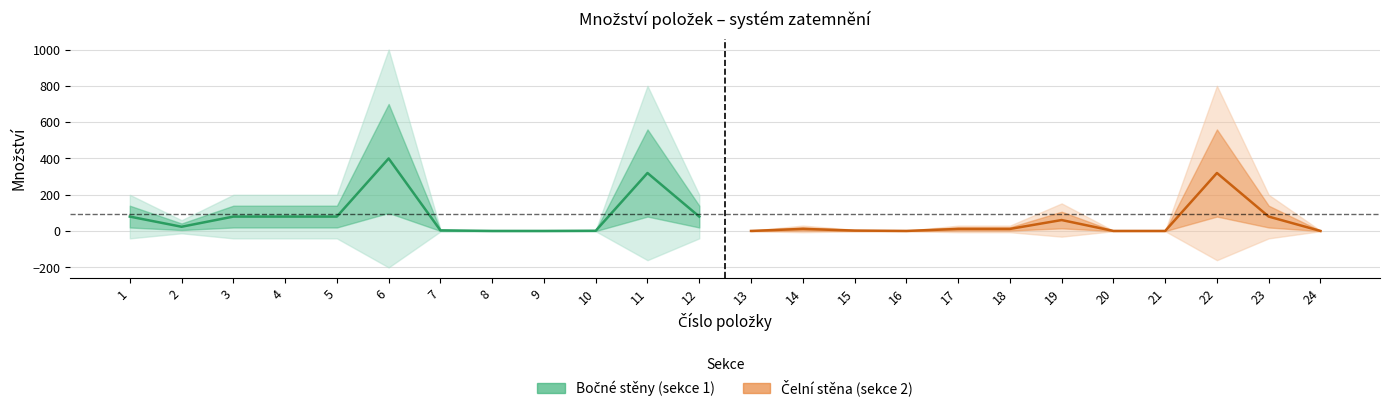

At which label does Bočné stěny – střed reach its peak?

6